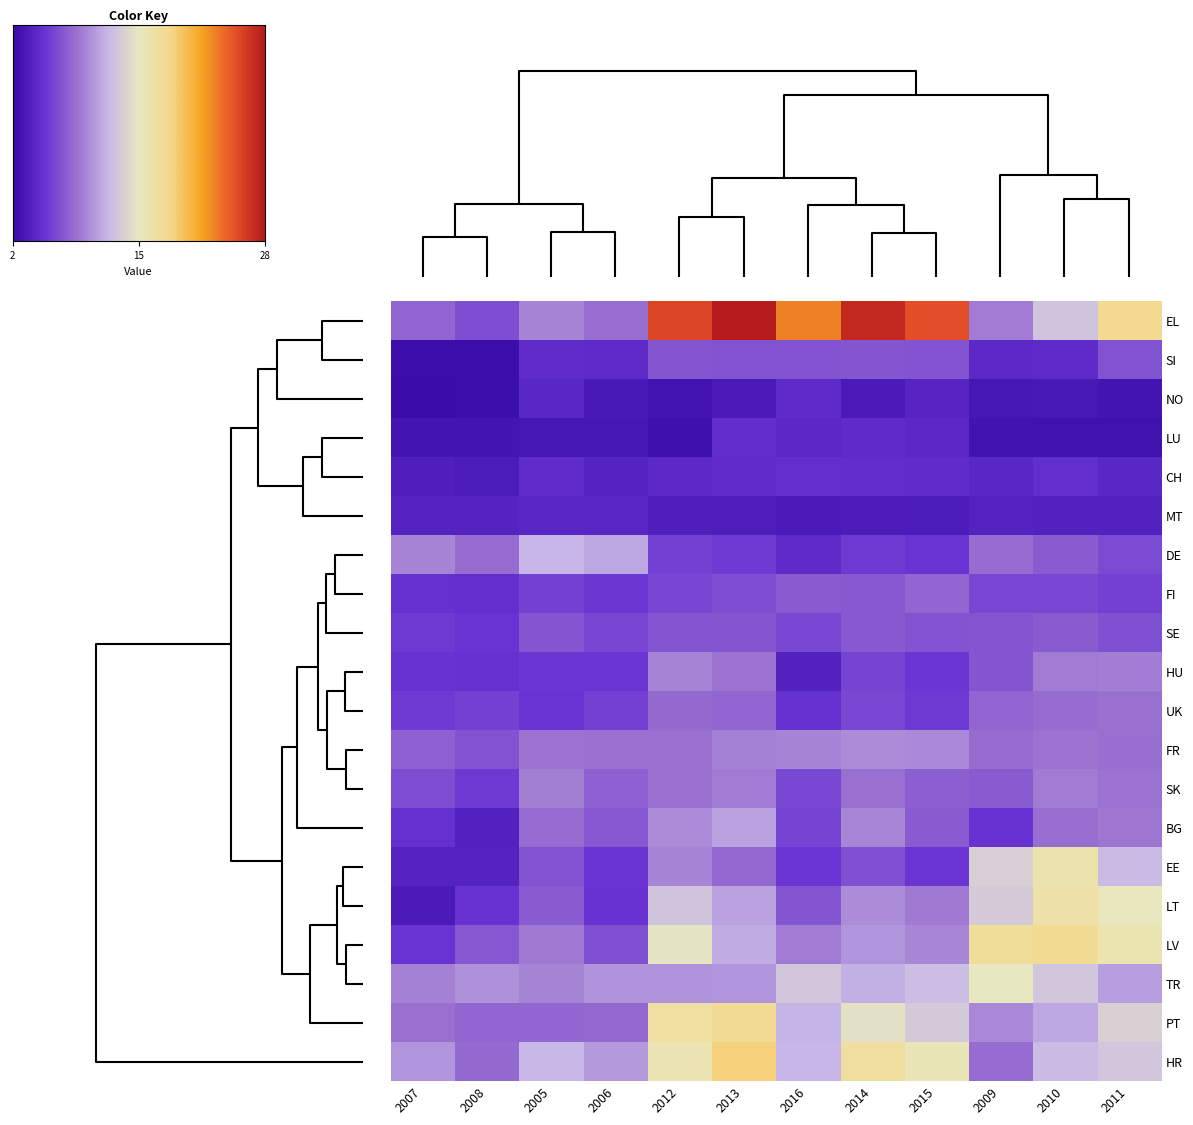

Reading left to right, transcribe all the data shown in this chart.

SI: 0=4.8	1=4.7	2=2.4	3=2.3	4=4.6	5=4.6	6=7.1	7=7.2	8=7.1	9=7.2	10=7.1	11=7.1
CH: 0=4.8	1=4.0	2=3.7	3=3.5	4=4.3	5=4.9	6=4.4	7=4.6	8=4.7	9=4.9	10=4.8	11=4.9
TR: 0=9.5	1=10.3	2=9.4	3=10.1	4=15.1	5=12.9	6=10.7	7=10.3	8=10.4	9=11.6	10=12.4	11=12.9
DE: 0=11.9	1=11.1	2=9.5	3=8.4	4=8.4	5=7.5	6=6.6	7=6.1	8=5.8	9=5.7	10=5.3	11=4.6
EL: 0=9.5	1=8.5	2=8.1	3=6.8	4=9.1	5=12.8	6=18.1	7=25.7	8=28.1	9=27.4	10=25.2	11=23.1
EE: 0=7.1	1=5.4	2=4.1	3=4.1	4=13.5	5=16.3	6=12.2	7=9.5	8=8.2	9=6.9	10=5.5	11=5.4
HU: 0=5.5	1=5.5	2=5.2	3=5.1	4=7.2	5=9.1	6=9.3	7=9.6	8=8.7	9=6.3	10=5.4	11=3.8
FI: 0=6.2	1=5.6	2=5.0	3=5.0	4=6.5	5=6.5	6=6.0	7=6.4	8=6.8	9=7.4	10=8.1	11=7.5
PT: 0=8.1	1=8.3	2=8.6	3=8.1	4=9.8	5=11.1	6=13.6	7=17.0	8=17.7	9=14.7	10=13.1	11=11.8
NO: 0=4.3	1=3.2	2=2.2	3=2.4	4=3.0	5=3.3	6=2.9	7=2.9	8=3.4	9=3.3	10=4.1	11=4.6
LT: 0=7.5	1=5.3	2=3.4	3=5.3	4=13.1	5=16.5	6=15.3	7=12.7	8=11.0	9=10.0	10=9.1	11=7.2
UK: 0=5.4	1=6.0	2=5.8	3=6.2	4=8.1	5=8.4	6=8.7	7=8.4	8=8.1	9=6.5	10=5.6	11=5.1
SK: 0=9.4	1=7.8	2=6.8	3=5.7	4=7.6	5=9.1	6=8.8	7=8.7	8=9.2	9=8.7	10=7.7	11=6.5
LV: 0=9.0	1=6.9	2=5.4	3=7.3	4=17.4	5=17.8	6=16.1	7=14.9	8=11.4	9=10.3	10=9.6	11=9.1
HR: 0=11.9	1=10.5	2=10.4	3=8.3	4=8.4	5=12.1	6=12.9	7=15.9	8=18.8	9=17.1	10=15.7	11=11.9
BG: 0=8.5	1=7.3	2=5.0	3=3.9	4=5.2	5=8.5	6=8.9	7=10.0	8=11.0	9=9.6	10=7.5	11=6.3
SE: 0=7.2	1=6.3	2=5.7	3=5.4	4=7.2	5=7.5	6=6.9	7=7.2	8=7.2	9=7.4	10=7.1	11=6.5
LU: 0=3.0	1=3.0	2=2.9	3=2.9	4=2.7	5=2.7	6=2.6	7=2.5	8=4.8	9=4.7	10=4.5	11=4.4
MT: 0=4.3	1=4.2	2=4.1	3=4.0	4=4.0	5=3.9	6=3.8	7=3.8	8=3.7	9=3.5	10=3.5	11=3.4
FR: 0=8.7	1=8.6	2=7.8	3=7.1	4=8.4	5=8.8	6=8.5	7=8.6	8=9.4	9=9.9	10=9.8	11=9.5